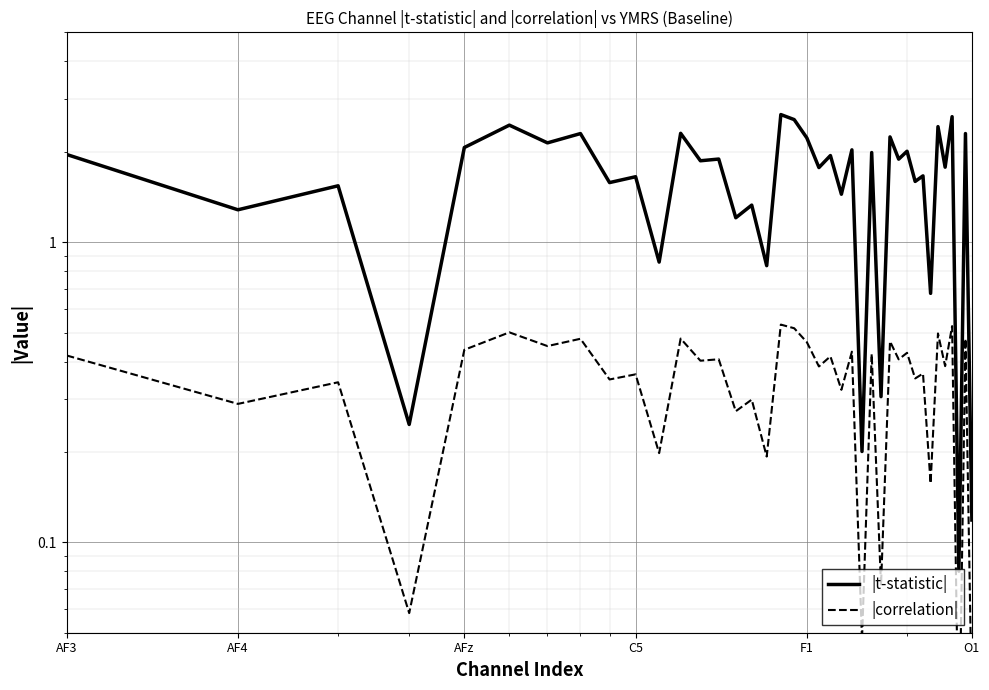

Reading left to right, list all the values displayed in this chart.

|t-statistic|: 2.0	1.3	1.5	0.2	2.1	2.5	2.1	2.3	1.6	1.7	0.9	2.3	1.9	1.9	1.2	1.3	0.8	2.7	2.6	2.2	1.8	1.9	1.4	2.0	0.2	2.0	0.3	2.2	1.9	2.0	1.6	1.7	0.7	2.4	1.8	2.6	0.1	2.3	0.1
|correlation|: 0.4	0.3	0.3	0.1	0.4	0.5	0.5	0.5	0.3	0.4	0.2	0.5	0.4	0.4	0.3	0.3	0.2	0.5	0.5	0.5	0.4	0.4	0.3	0.4	0.0	0.4	0.1	0.5	0.4	0.4	0.4	0.4	0.2	0.5	0.4	0.5	0.0	0.5	0.0